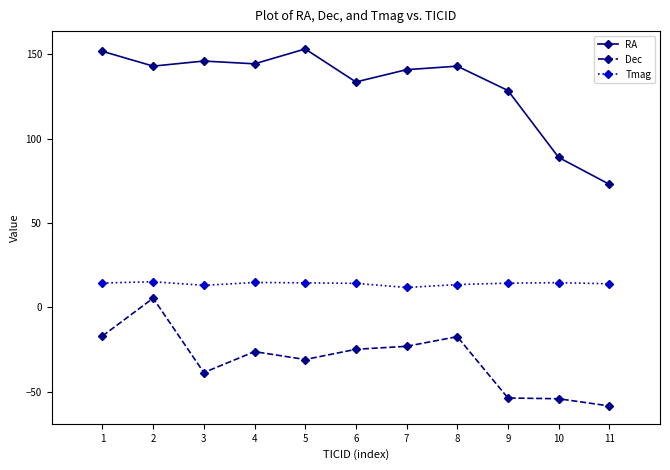

What is the sum of all Tmag values?

154.8